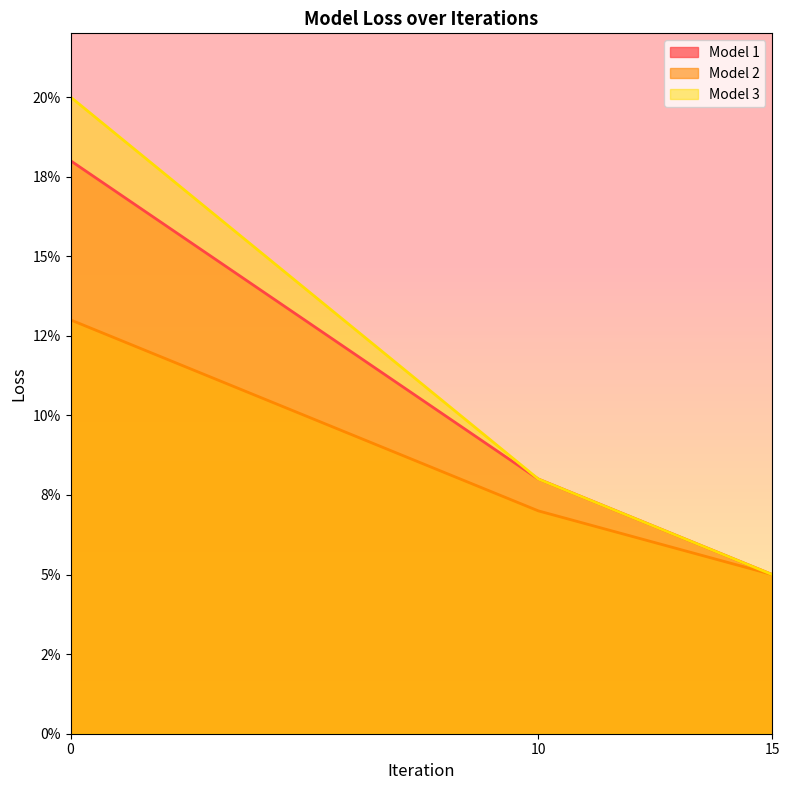

Does the chart display data point markers on the line(s)?

No